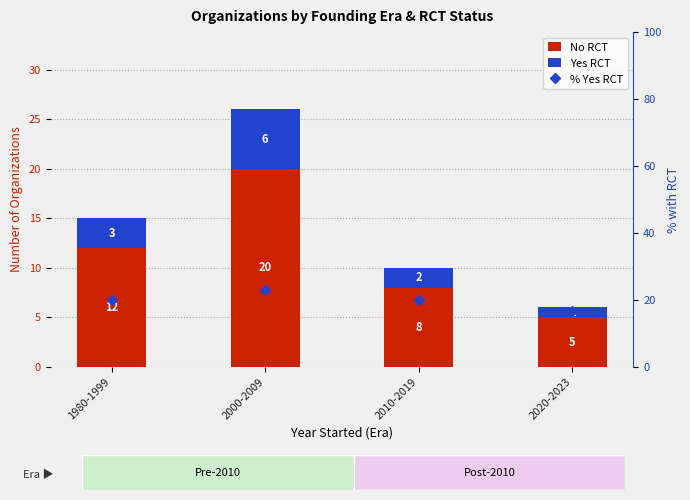

At which category is the sum across all series the highest?

2000-2009